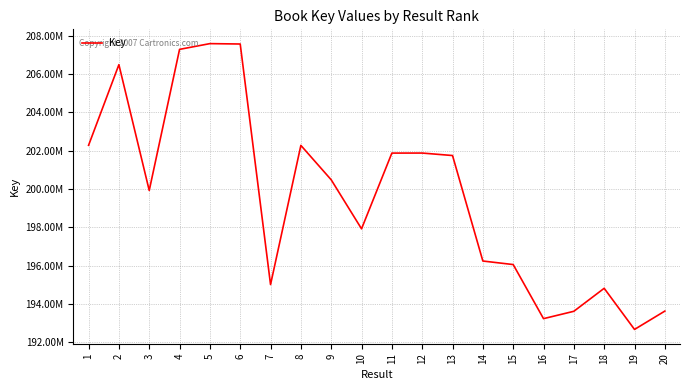

Does the chart display data point markers on the line(s)?

No